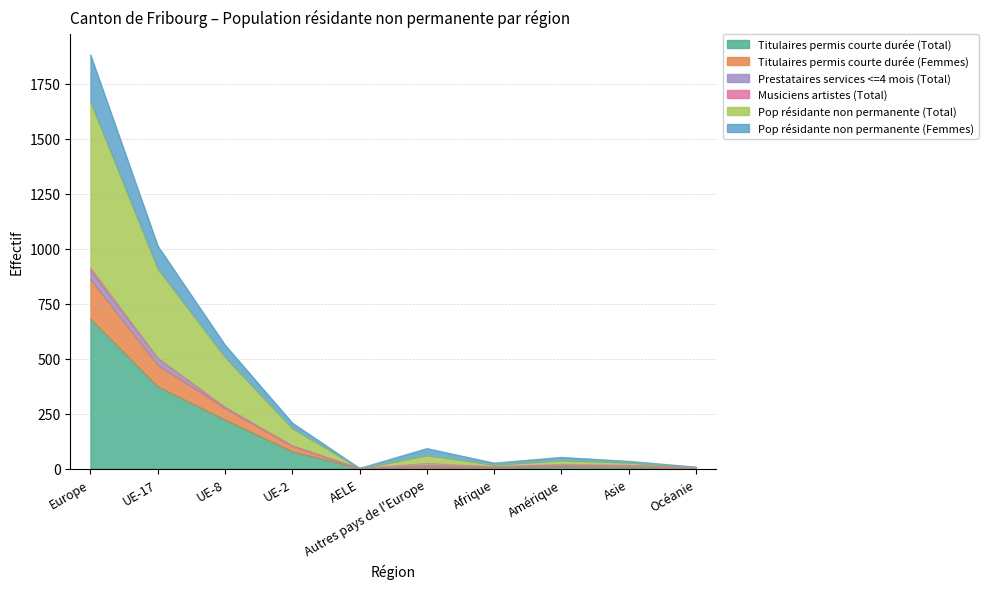

What is the approximate value of Titulaires permis courte durée (Total) at UE-2?

78